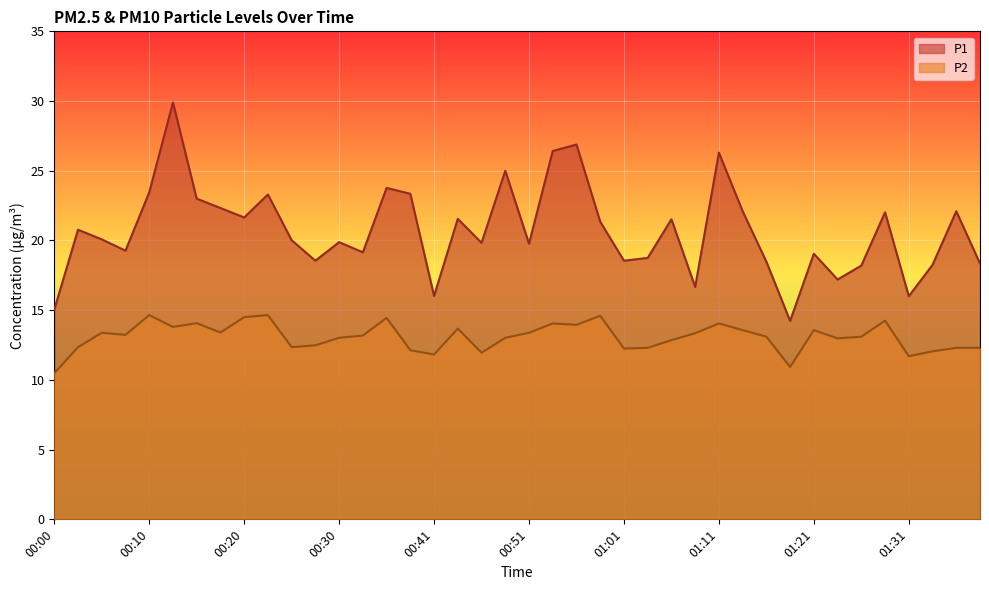

List the labels in order of P2 value, smallest first.

00:00, 01:19, 01:31, 00:41, 00:46, 01:34, 00:38, 01:01, 01:03, 01:36, 01:39, 00:03, 00:25, 00:28, 01:06, 01:24, 00:30, 00:48, 01:16, 01:26, 00:33, 00:08, 01:08, 00:05, 00:51, 00:18, 01:13, 01:21, 00:43, 00:13, 00:56, 00:53, 01:11, 00:15, 01:29, 00:36, 00:20, 00:58, 00:10, 00:23